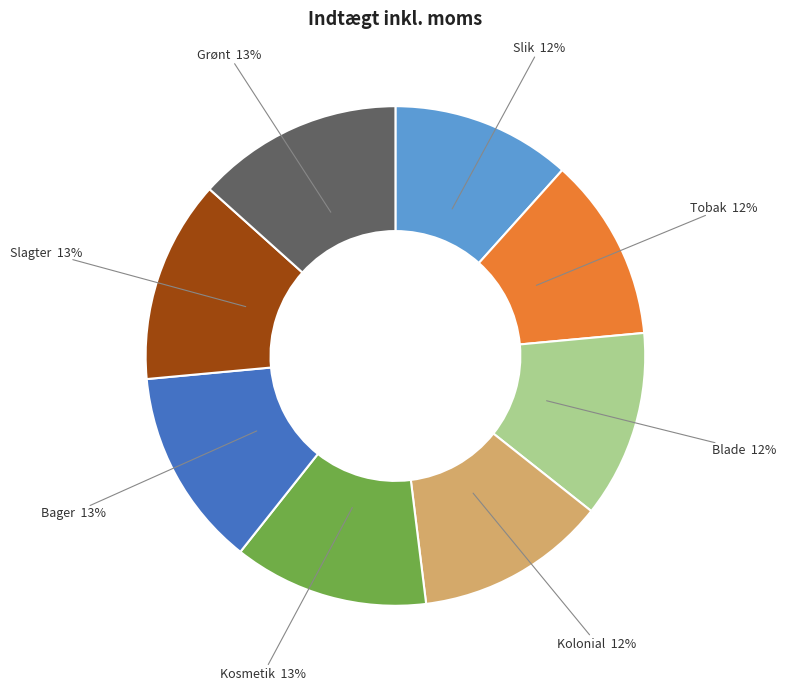

Is it true that Slagter is 13% of the pie?

True